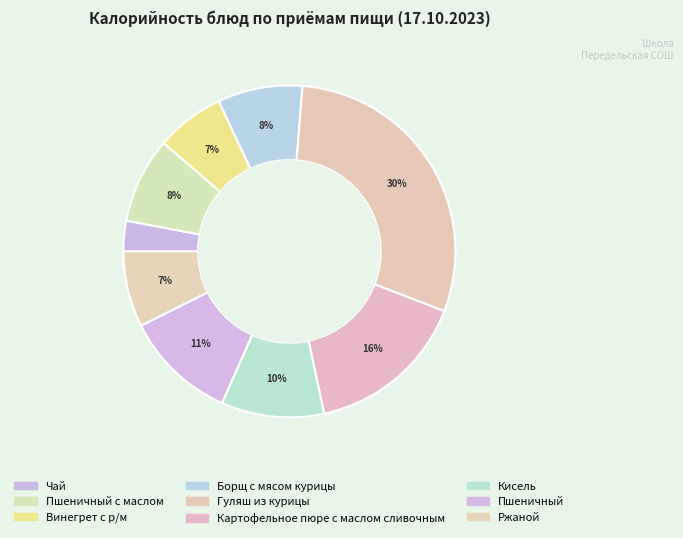

Count the number of slices in the pie.

9